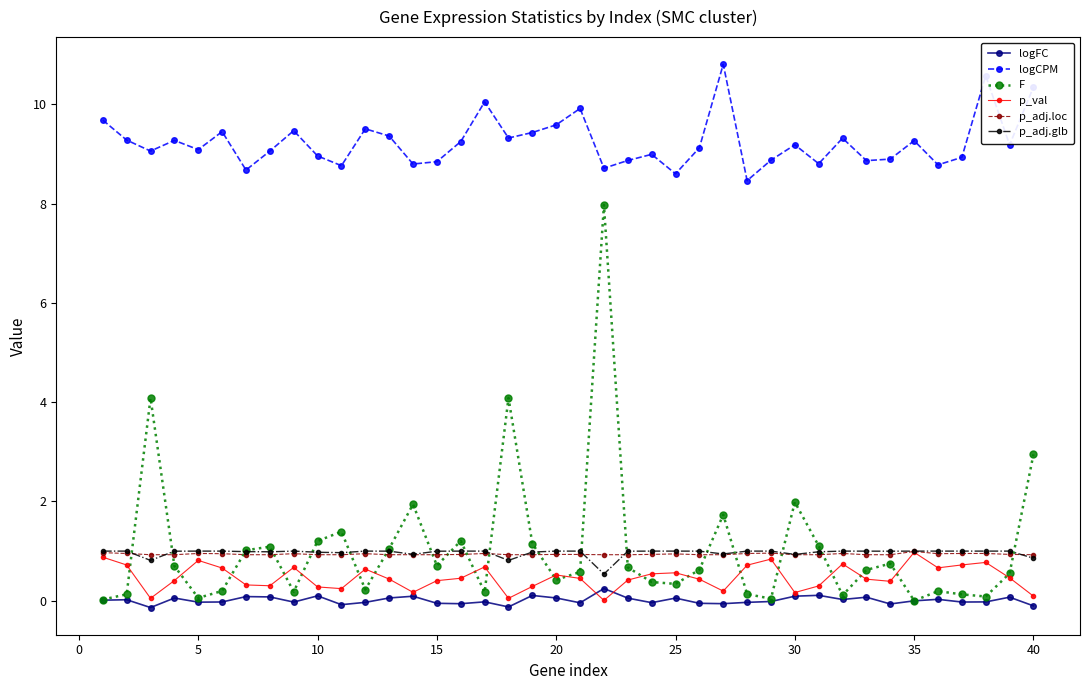

Which series has the widest spread of values?

F